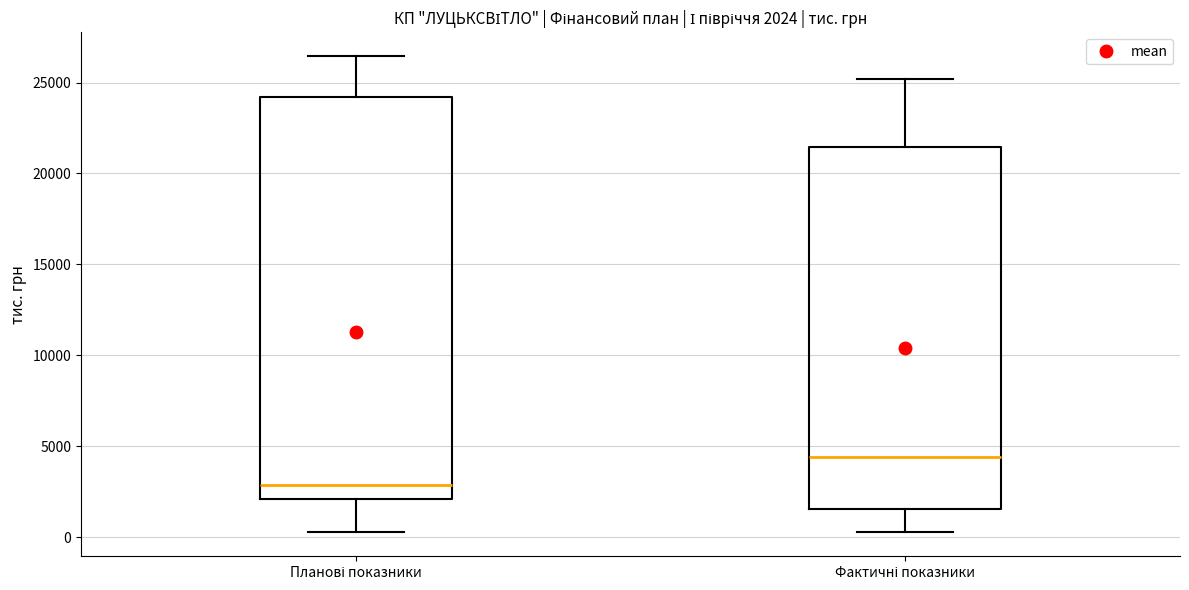

Comparing the boxes themselves (not the whiskers), which one is the tallest?

Планові показники